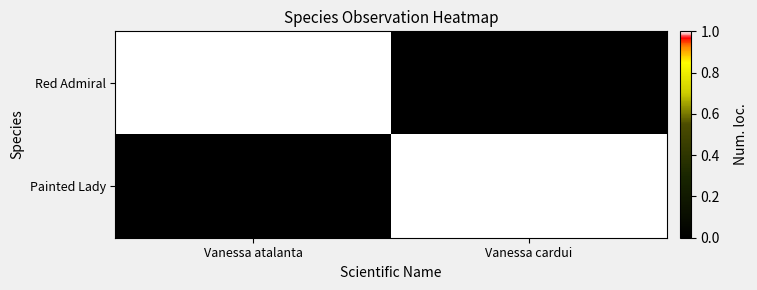

Reading right to left, list all the values displayed in this chart.

Red Admiral: Vanessa cardui=0	Vanessa atalanta=1
Painted Lady: Vanessa cardui=1	Vanessa atalanta=0